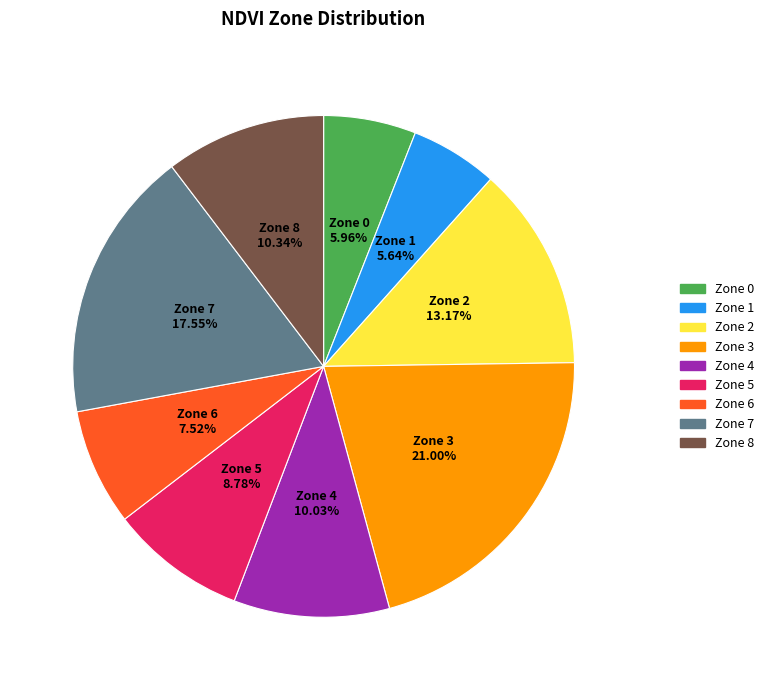

Between Zone 8 and Zone 6, which is larger?

Zone 8